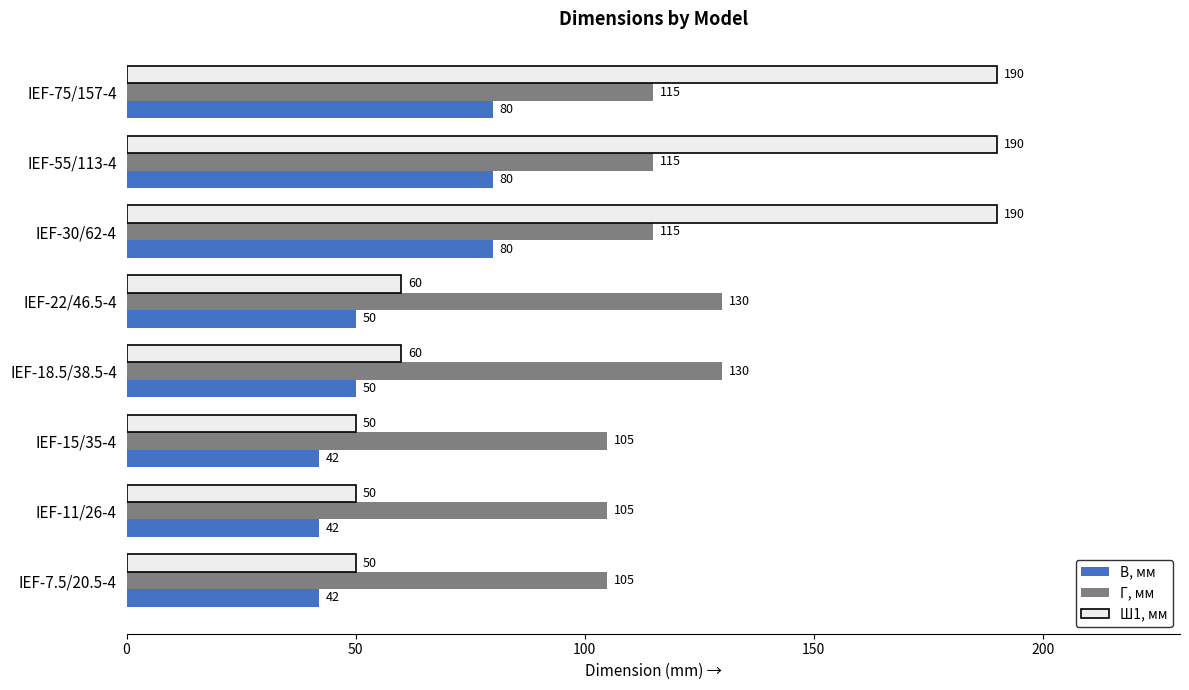

At how many categories does at least one series exceed 94?

8